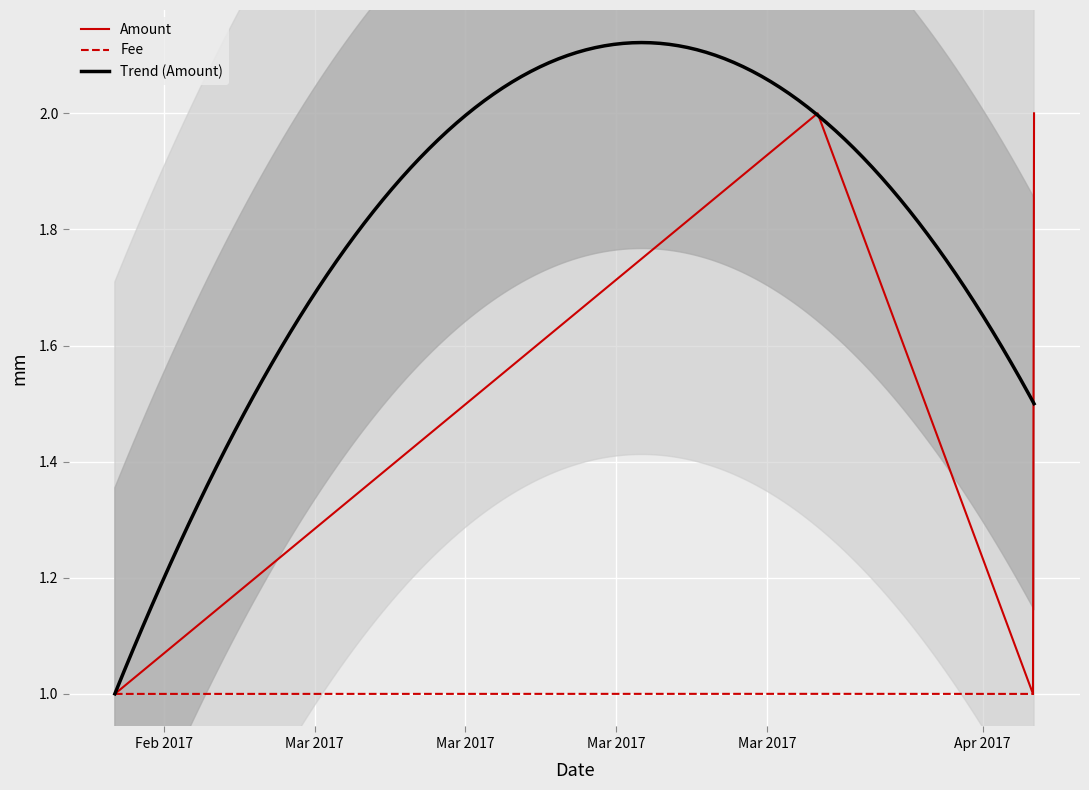

Between 2017-04-03 09:15:22 and 2017-02-19 17:35:02, which is larger?

2017-04-03 09:15:22